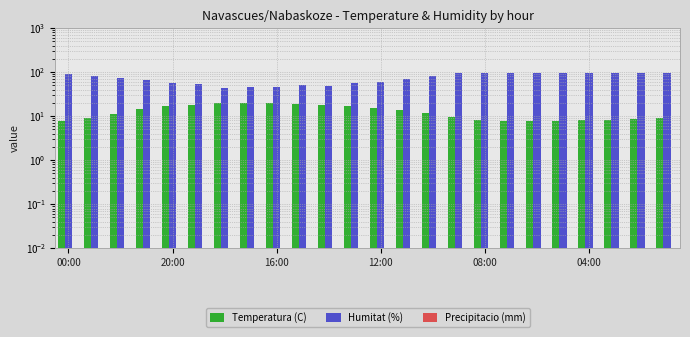

Reading right to left, list all the values displayed in this chart.

Temperatura (C): 8.9	8.7	8.2	8.2	7.6	7.8	7.9	8.2	9.4	11.9	13.9	15.6	17.0	18.2	18.8	20.0	20.1	20.0	17.9	16.9	14.6	11.5	9.3	7.8
Humitat (%): 94.0	95.0	96.0	97.0	97.0	98.0	97.0	97.0	94.0	80.0	69.0	61.0	57.0	49.0	50.0	45.0	45.0	43.0	54.0	56.0	65.0	74.0	84.0	89.0
Precipitacio (mm): 0.0	0.0	0.0	0.0	0.0	0.0	0.0	0.0	0.0	0.0	0.0	0.0	0.0	0.0	0.0	0.0	0.0	0.0	0.0	0.0	0.0	0.0	0.0	0.0